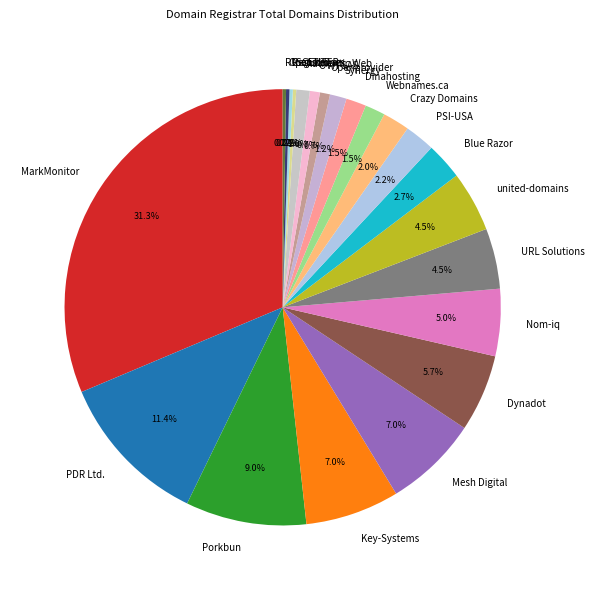

Is there a majority slice in this chart?

No